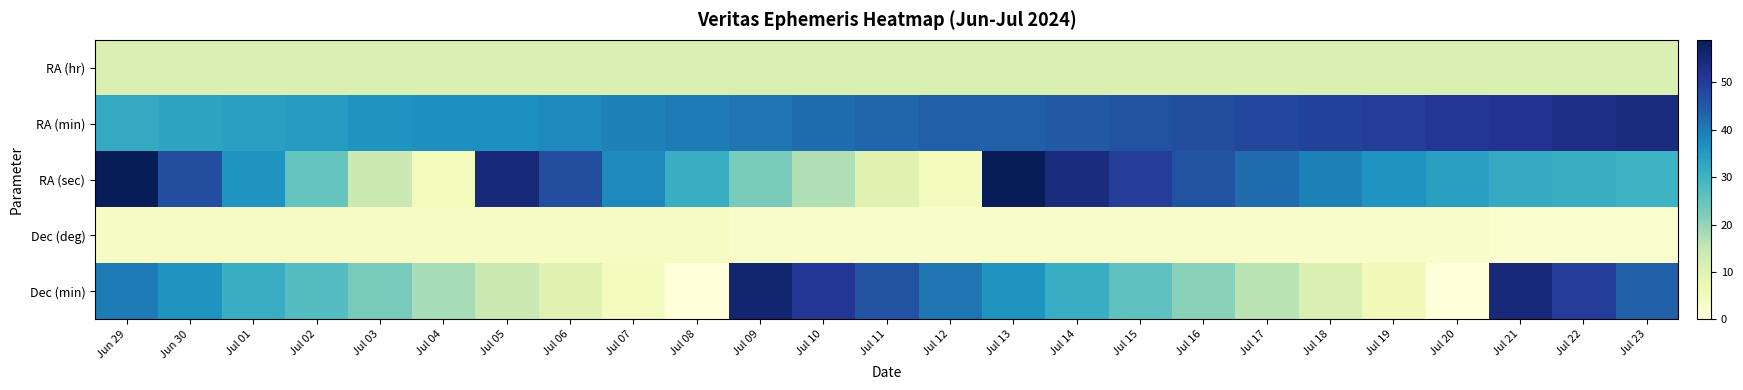

At how many categories does at least one series exceed 57?

2